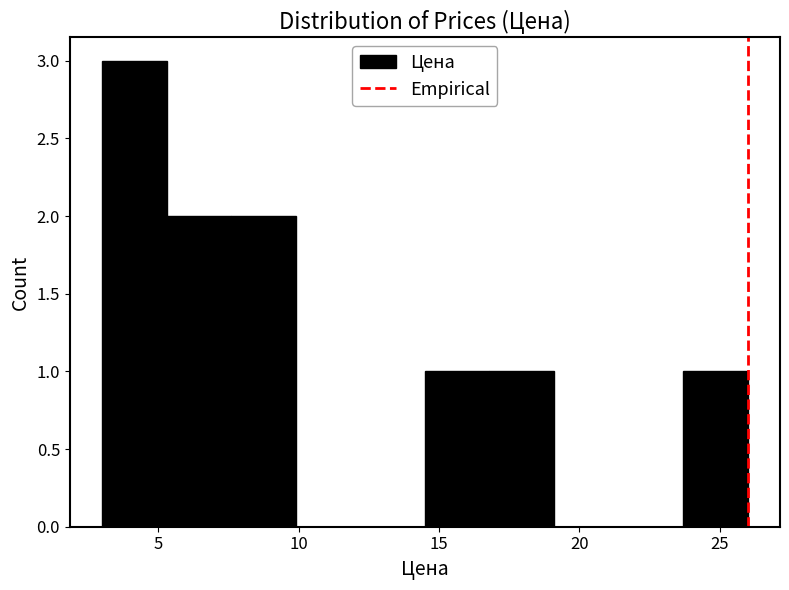

Reading left to right, list every bar in this chart as the range it spans on the x-axis followed by its height. Neither the bar edges nor the heights are printed on the chart, so give them approximately, as read against the axes.

3.0 to 5.3: 3
5.3 to 7.6: 2
7.6 to 9.9: 2
9.9 to 12.2: 0
12.2 to 14.5: 0
14.5 to 16.8: 1
16.8 to 19.1: 1
19.1 to 21.4: 0
21.4 to 23.7: 0
23.7 to 26.0: 1